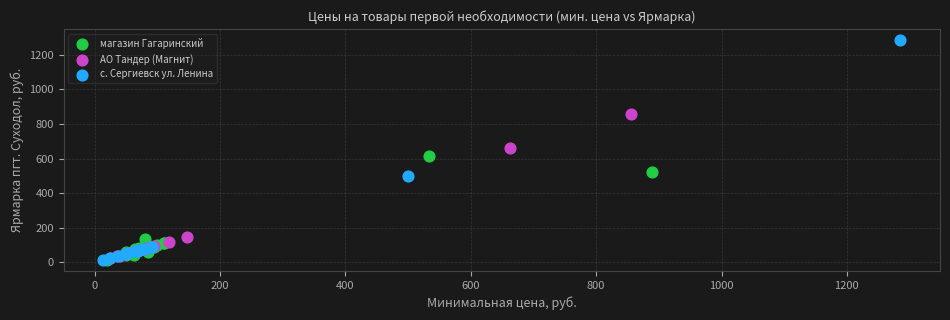

Which series has the widest spread of Y values?

с. Сергиевск ул. Ленина